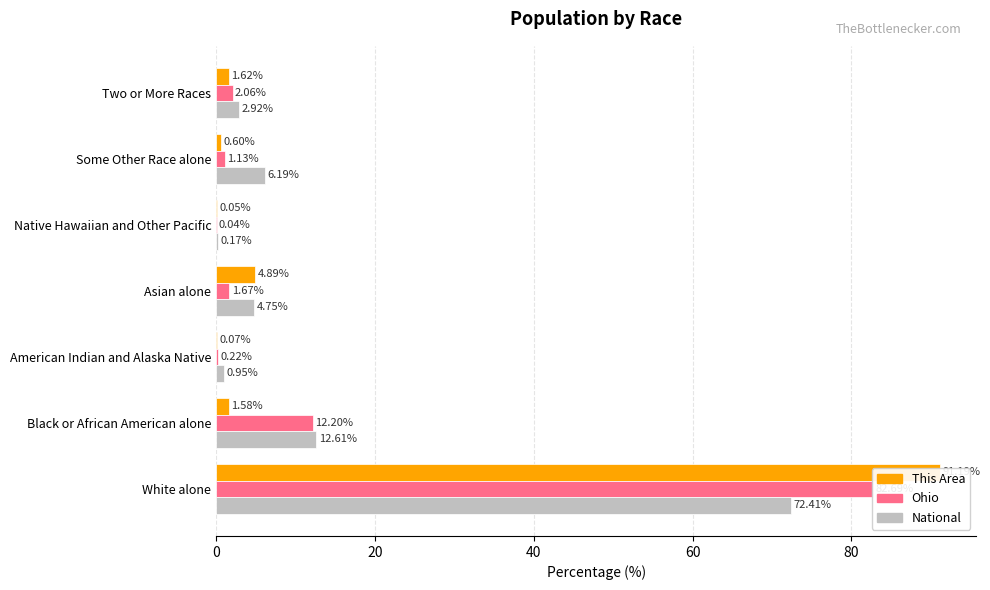

What is the total value across all series at Asian alone?

11.3